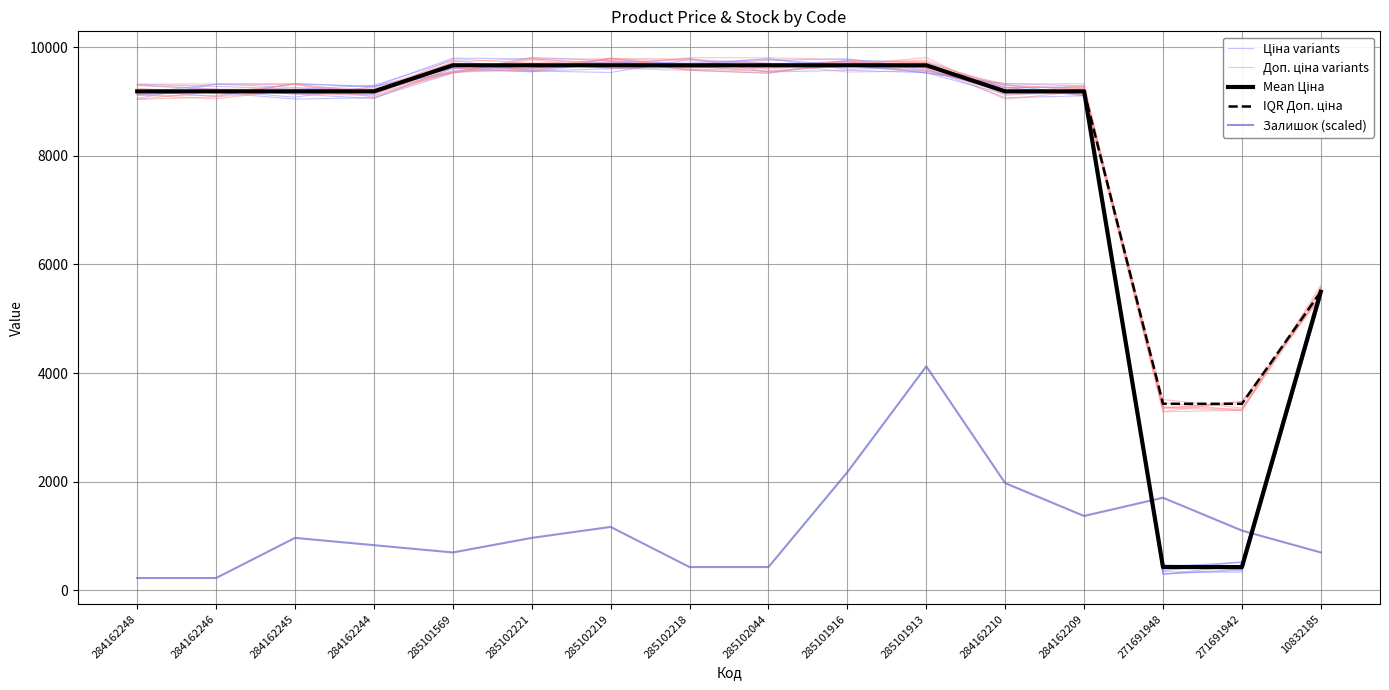

Between 285102044 and 284162246, which is larger?

285102044